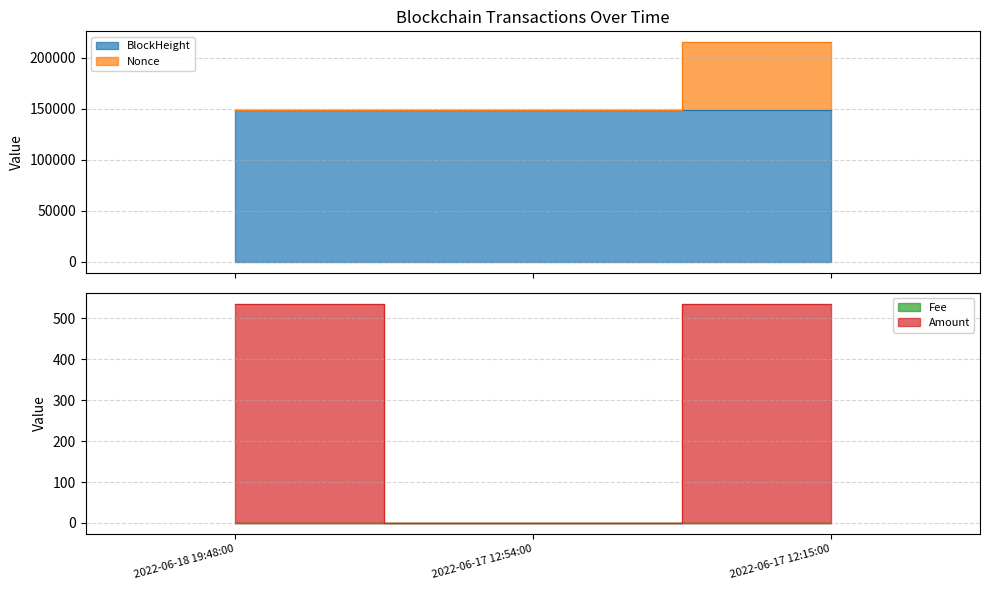

What is the difference between the maximum and second lowest values in the Nonce series?

65900.0